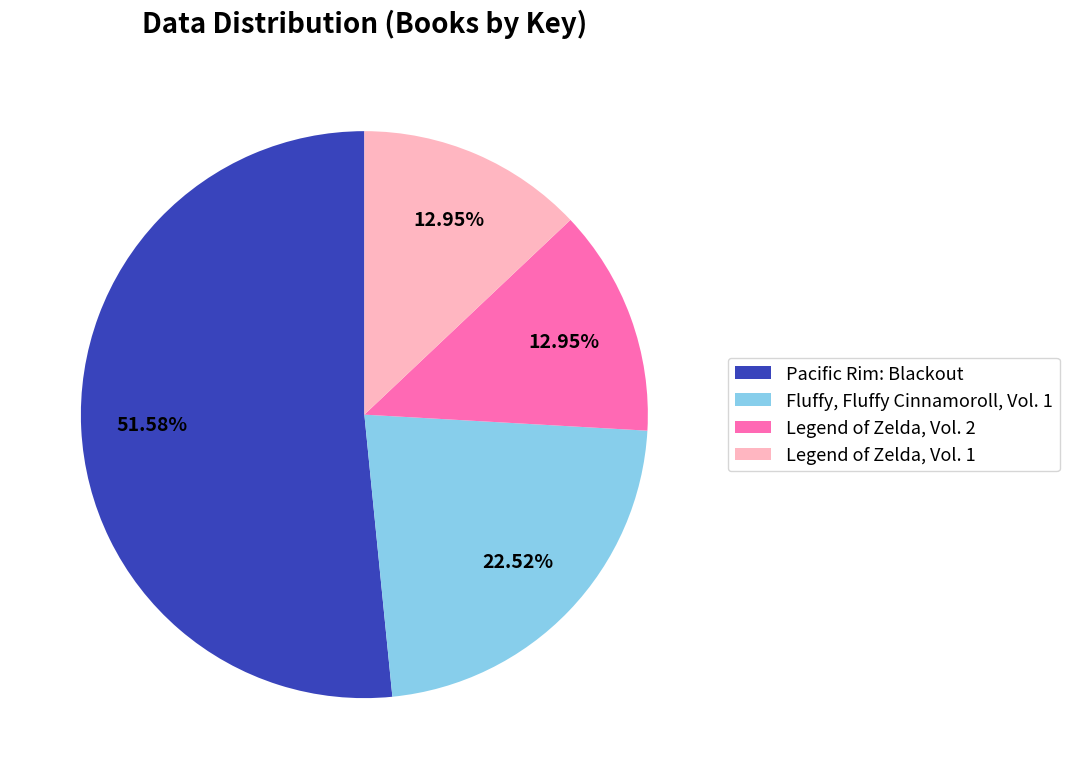

Approximately how many times larger is the value at Legend of Zelda, Vol. 1 compared to Fluffy, Fluffy Cinnamoroll, Vol. 1?

0.6